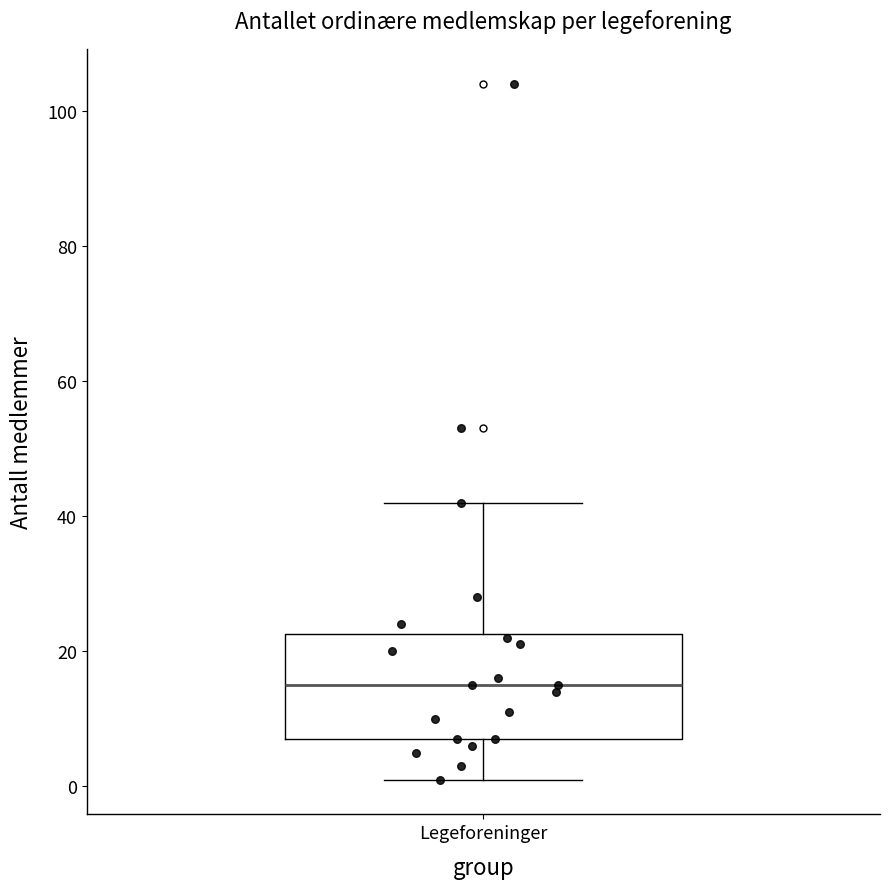

Read this box plot against the y-axis: the position of the median line, the range covered by the box, and the ends of both whiskers. The values are not printed on the chart, so give them approximately, as read against the axis.

median 16, box 8 to 22, whiskers 2 to 42